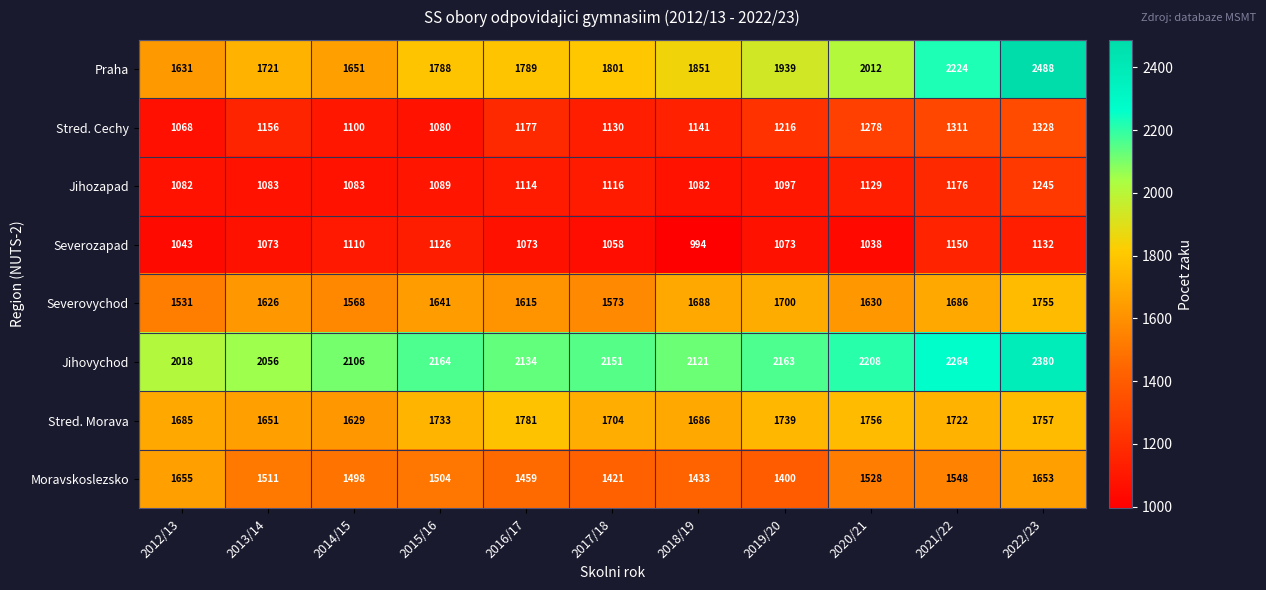

At how many categories does at least one series exceed 1504?

11